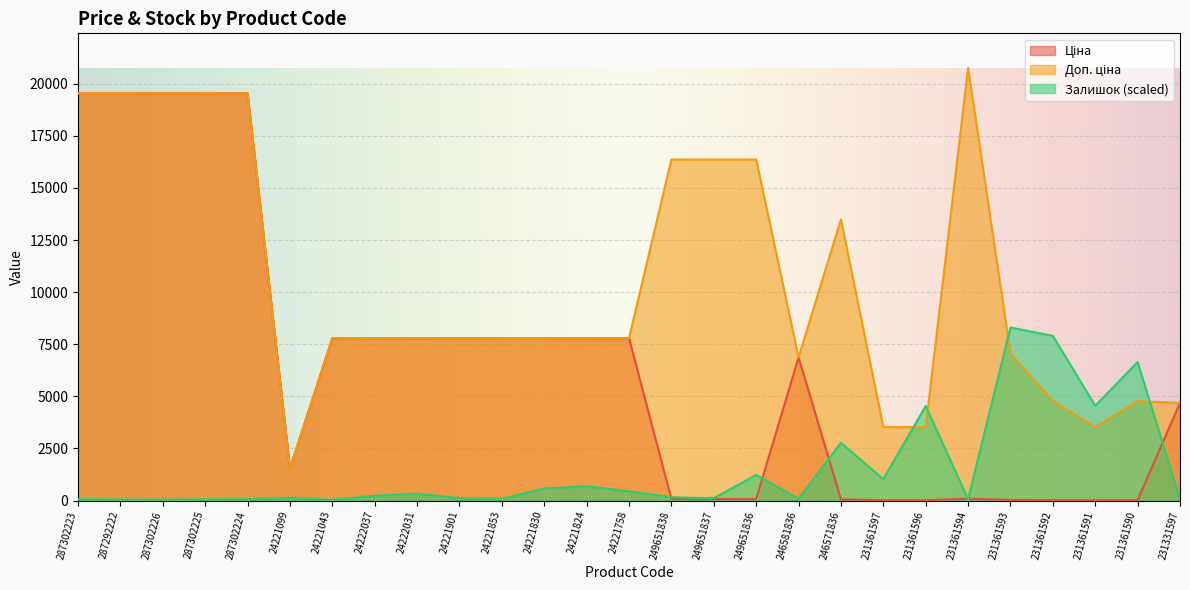

How many values in the Ціна series exceed 6869?

14